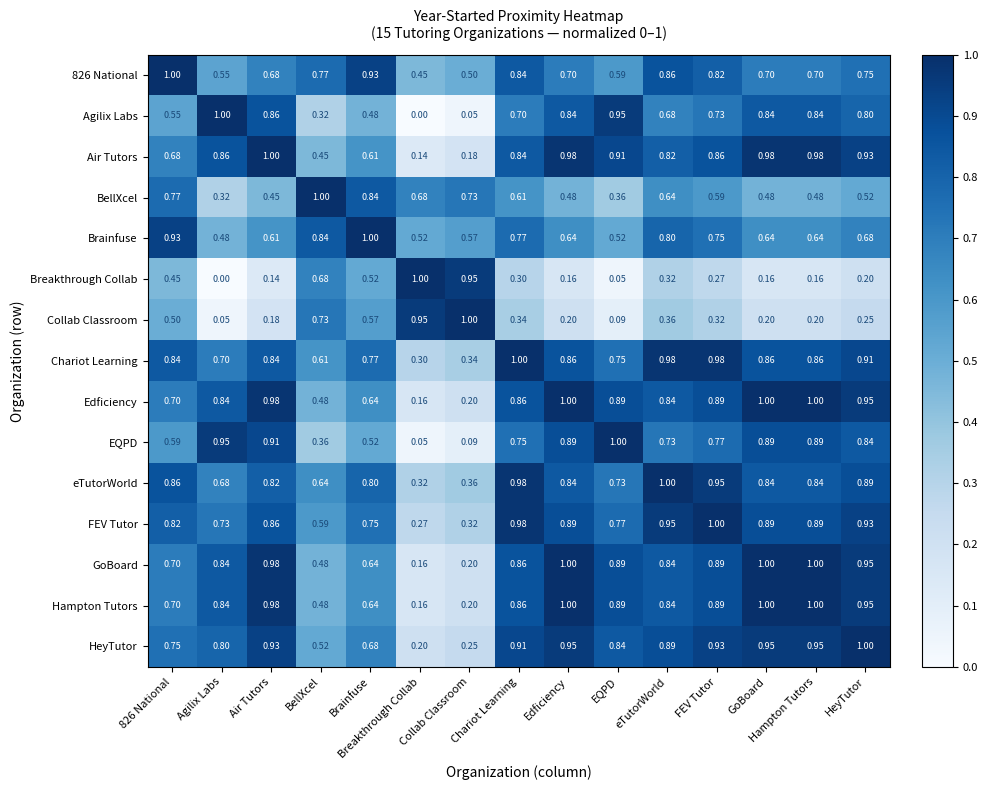

At how many categories does at least one series exceed 0?

15